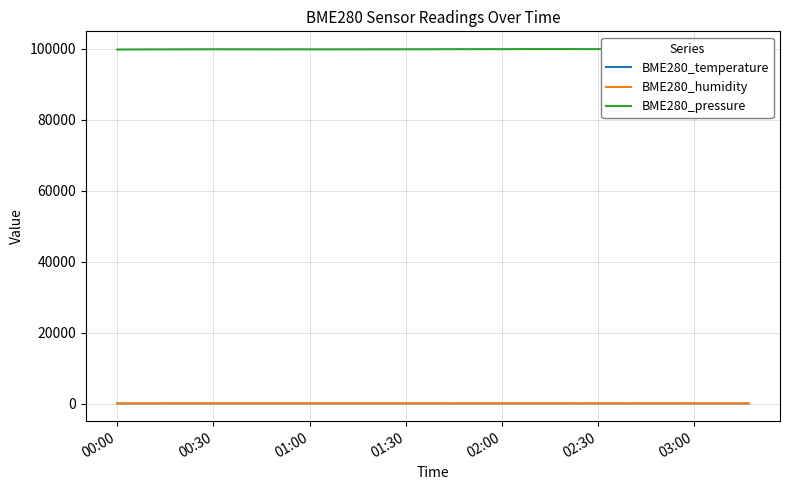

Which series has the largest total across all categories?

BME280_pressure